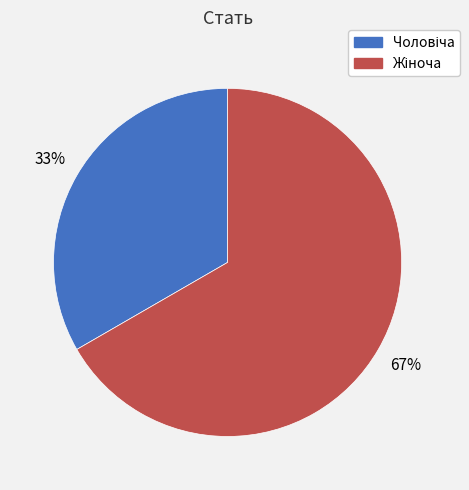

To the nearest percent, what is the average slice percentage?

50%